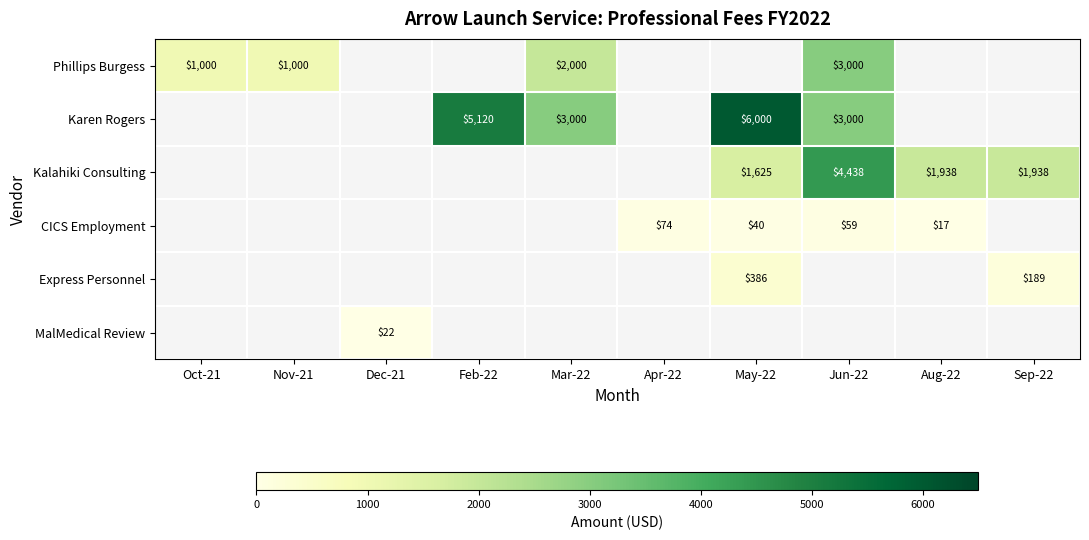

Which has a higher value, Nov-21 or May-22?

May-22